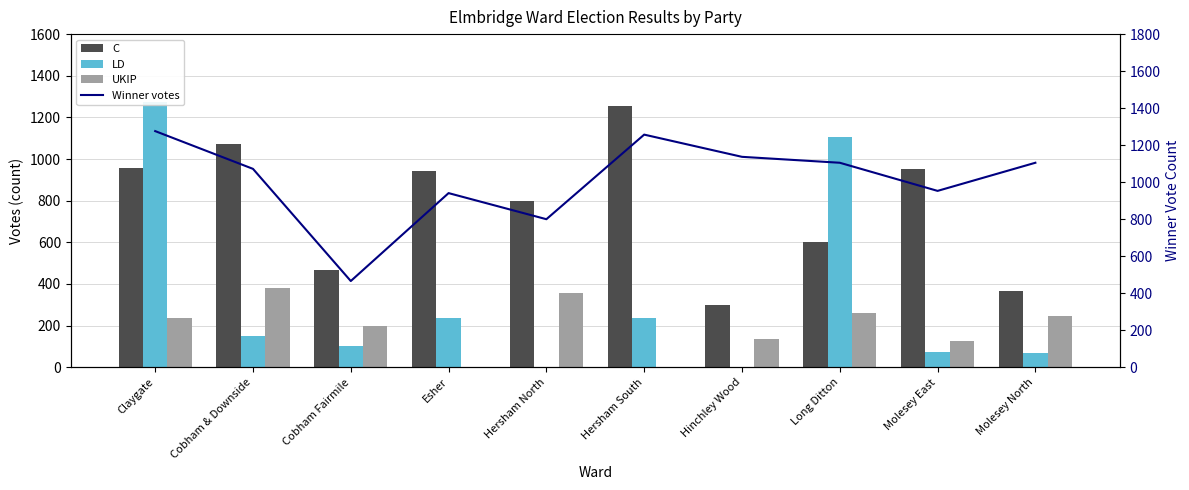

The value of Winner votes at Cobham Fairmile is 466. True or false?

True